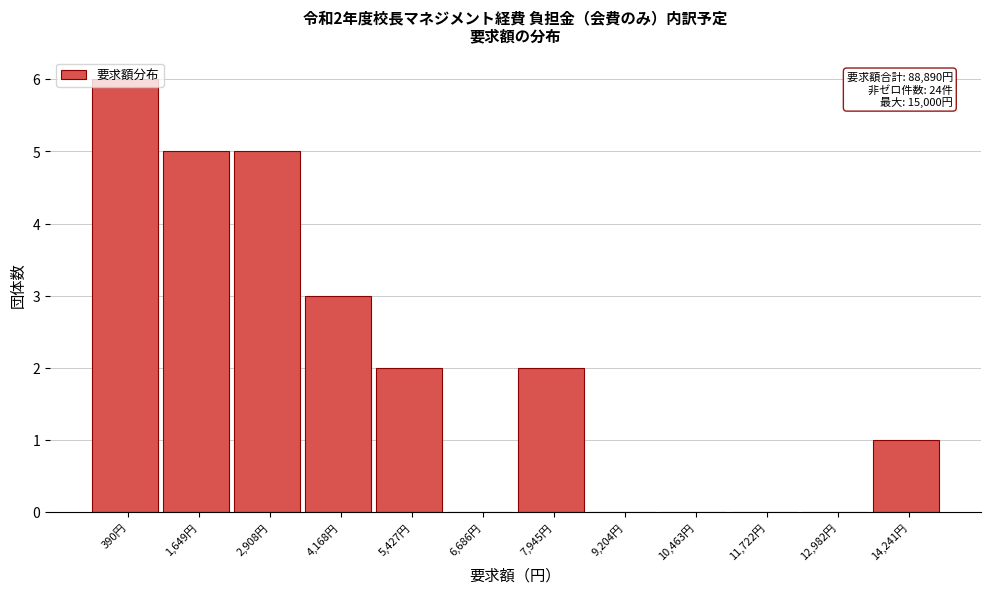

What is the change in value from 6,686円 to 14,241円?

+1